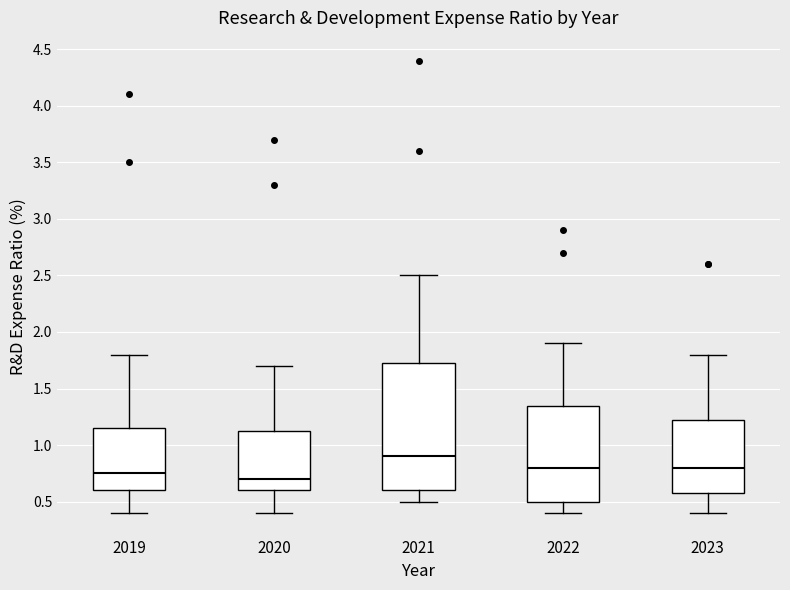

Comparing the boxes themselves (not the whiskers), which one is the tallest?

2021